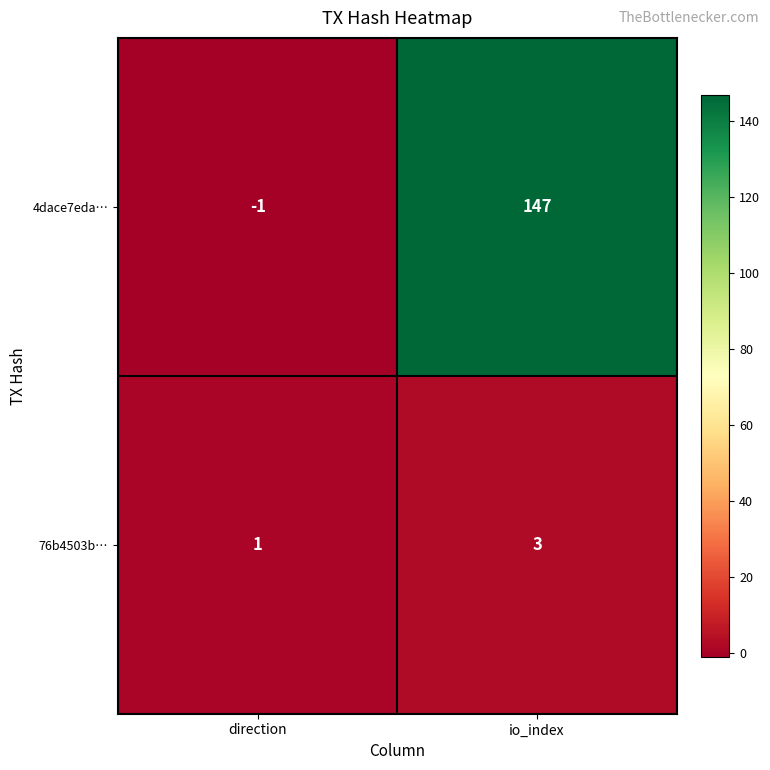

The 4dace7eda… series shows 147 at io_index. True or false?

True